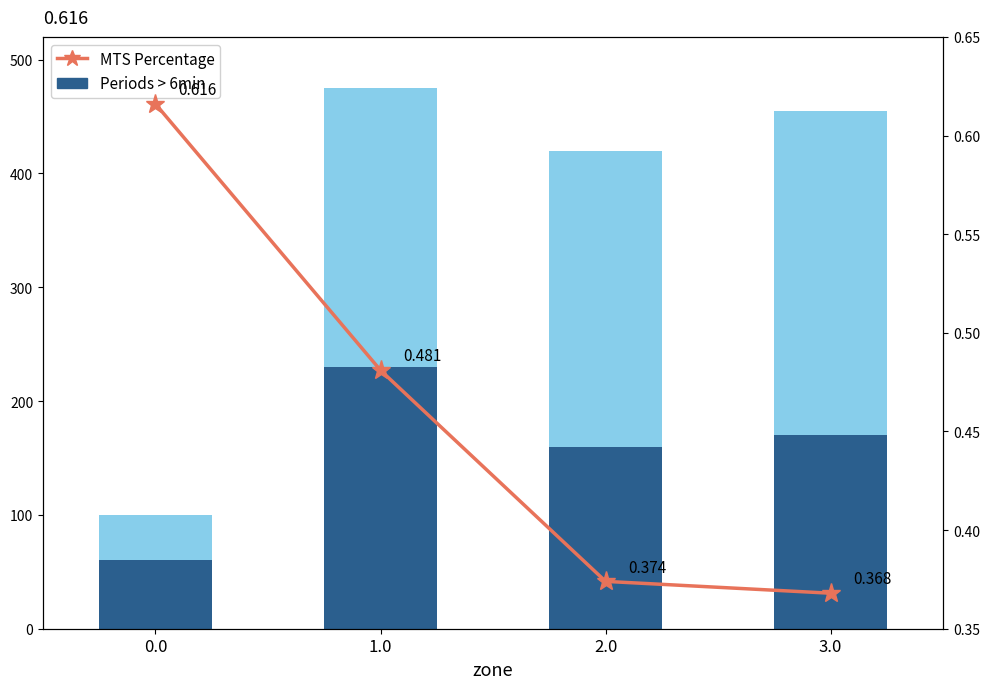

What is the average value of the MTS Percentage series?

0.5